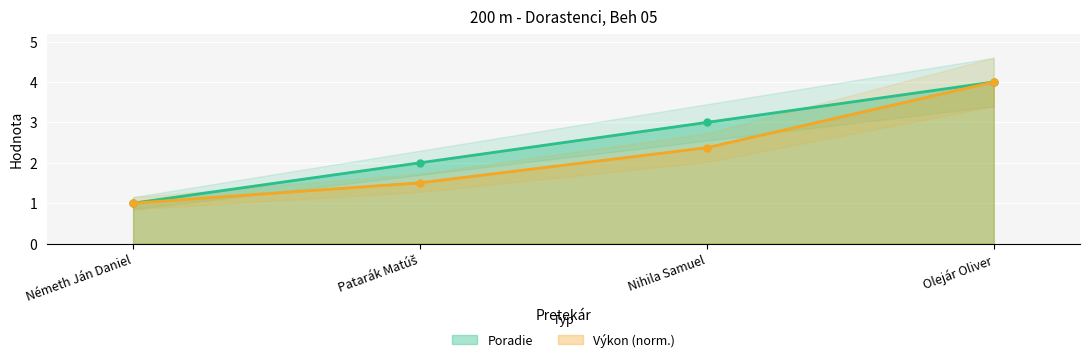

What is the difference between the second highest and second lowest values in the Poradie series?

1.0